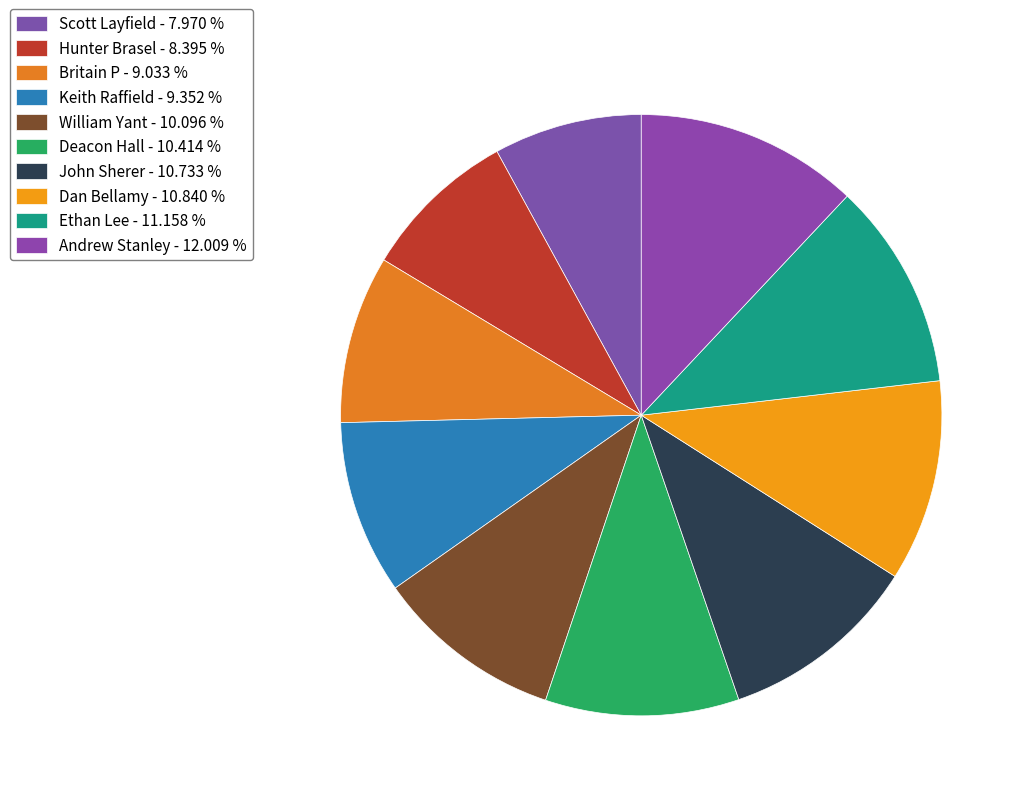

What is the largest slice in the pie chart?

Andrew Stanley